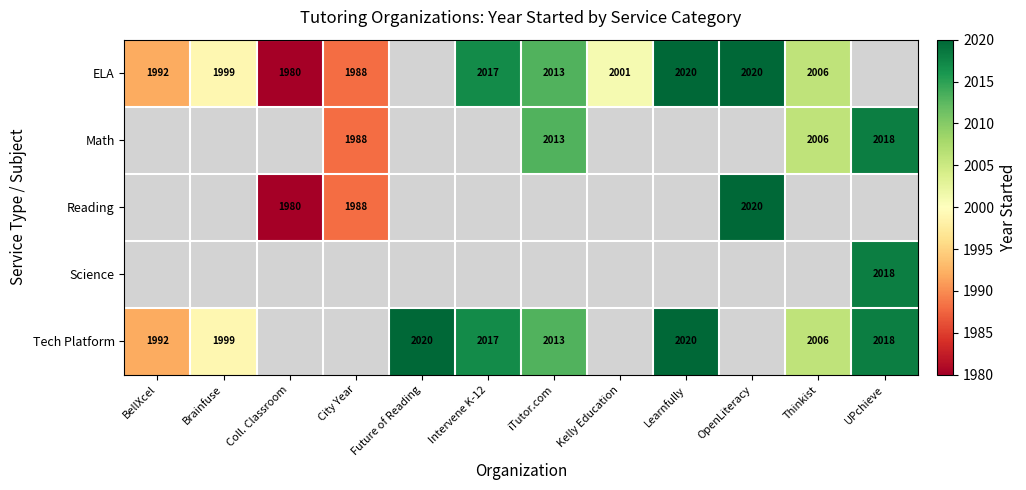

The Math series shows 2006 at Thinkist. True or false?

True